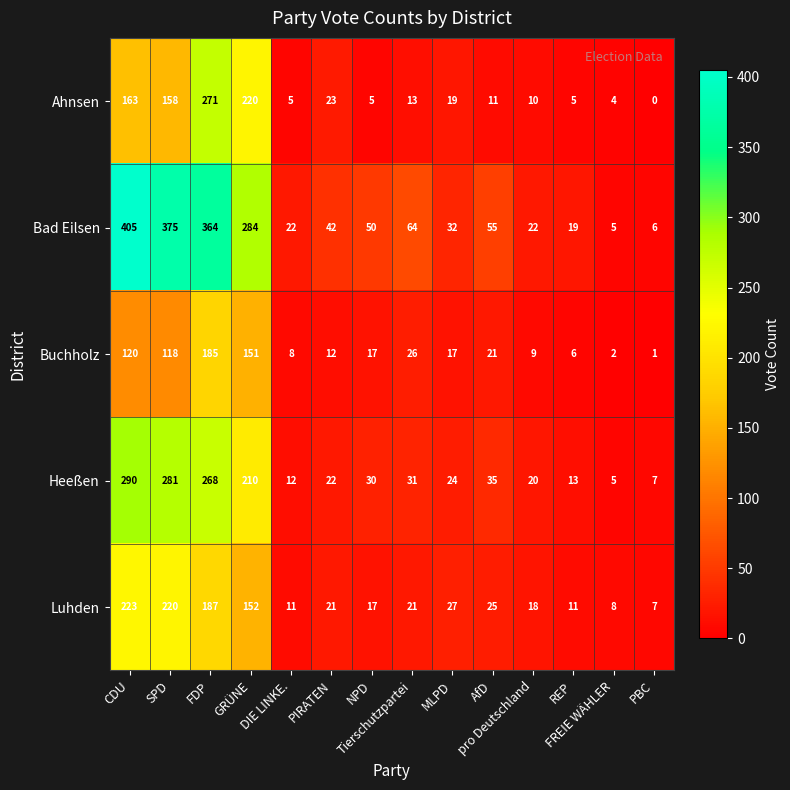

What is the highest value of the Ahnsen series?

271